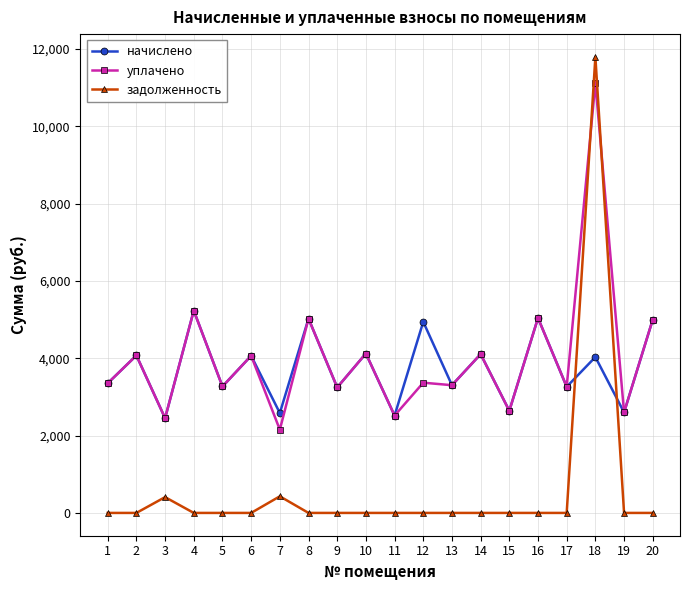

True or false: уплачено has a value of 2478.3 at 20.

False